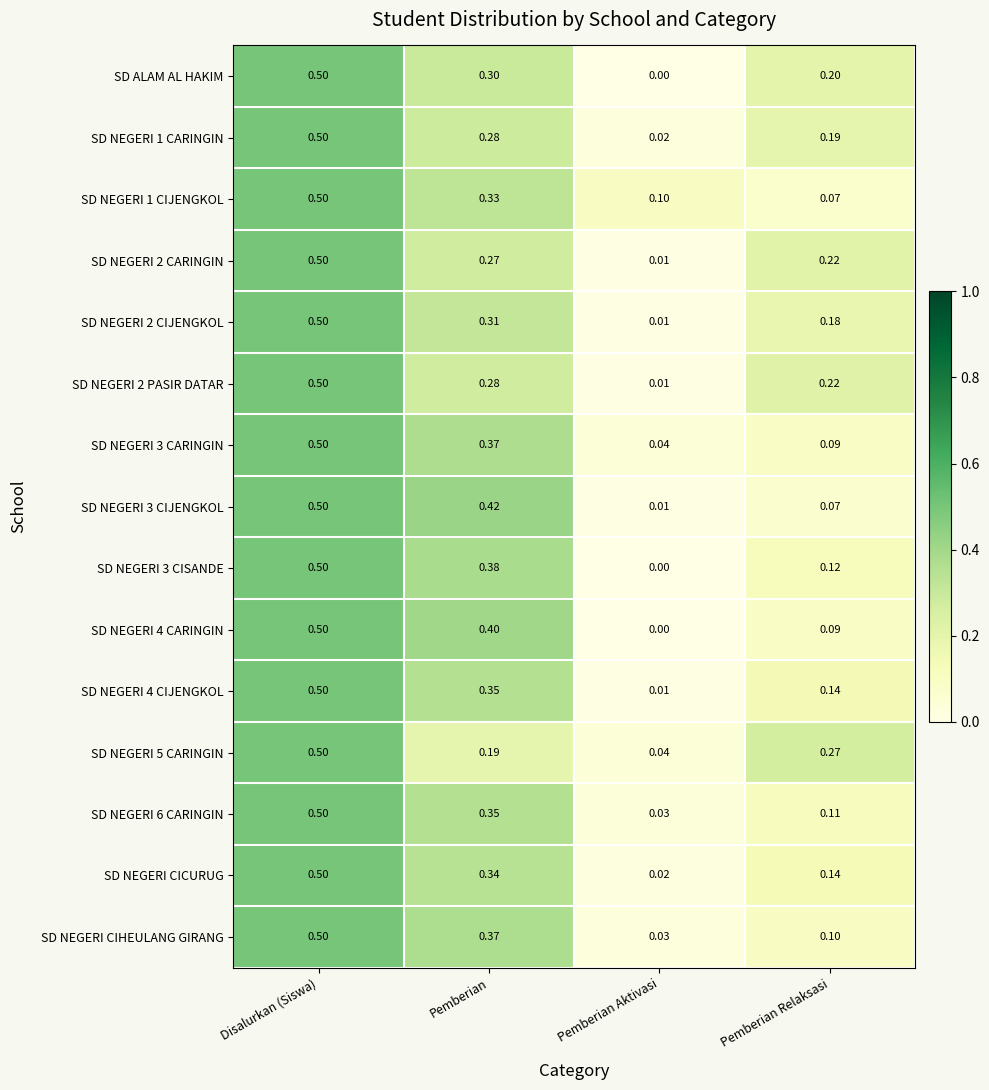

At which category is the sum across all series the highest?

Disalurkan (Siswa)